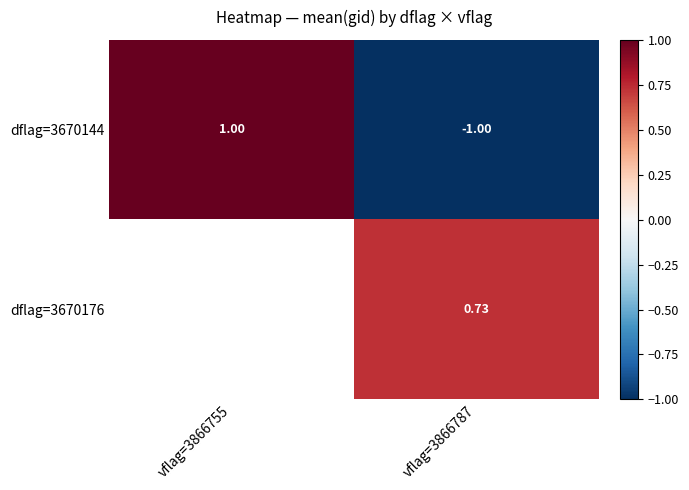

Is the value of dflag=3670176 at vflag=3866755 greater than the value of dflag=3670144 at vflag=3866755?

No